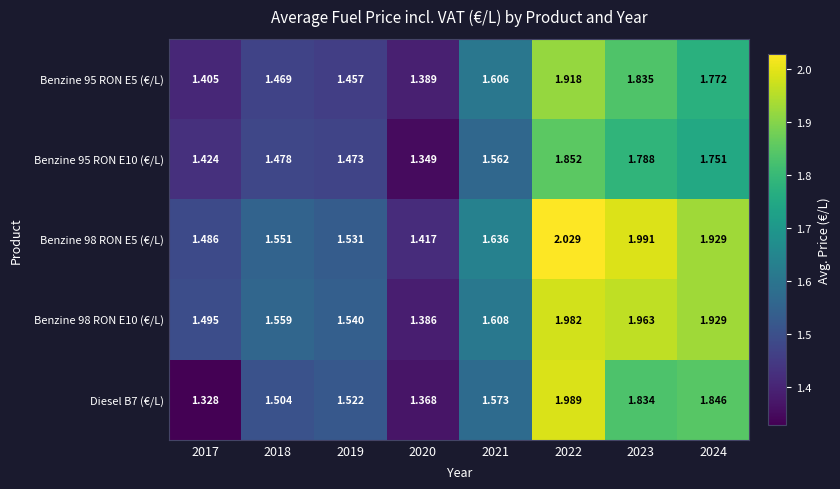

Between 2018 and 2022, which series saw the biggest shift?

Diesel B7 (€/L)